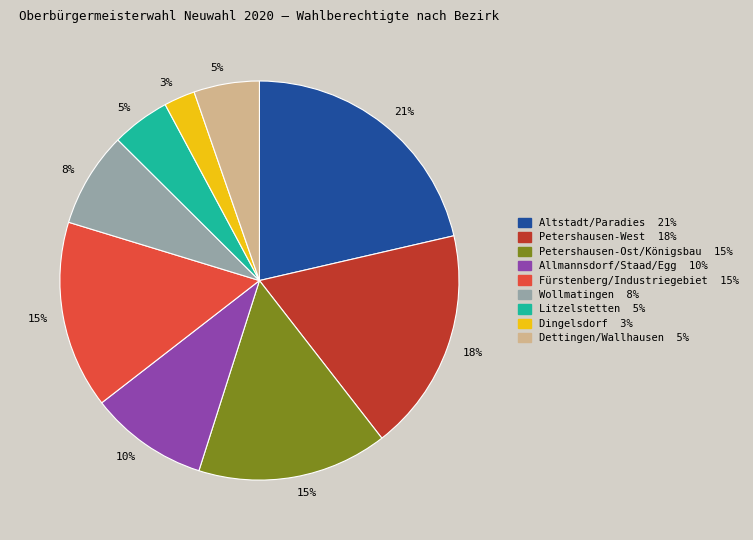

Count the number of slices in the pie.

9